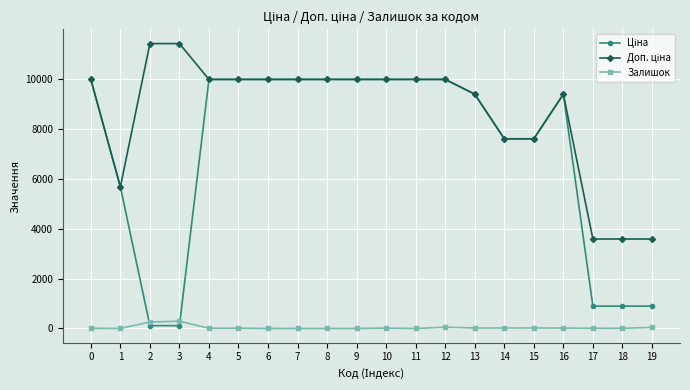

What is the maximum value shown in the chart?

11410.0